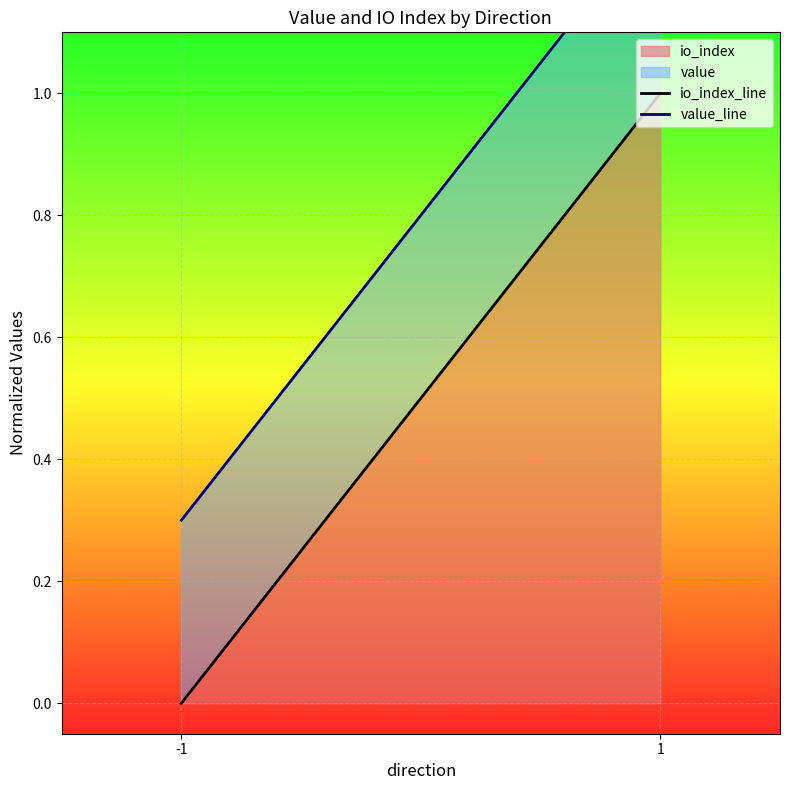

How many series are shown in this chart?

2